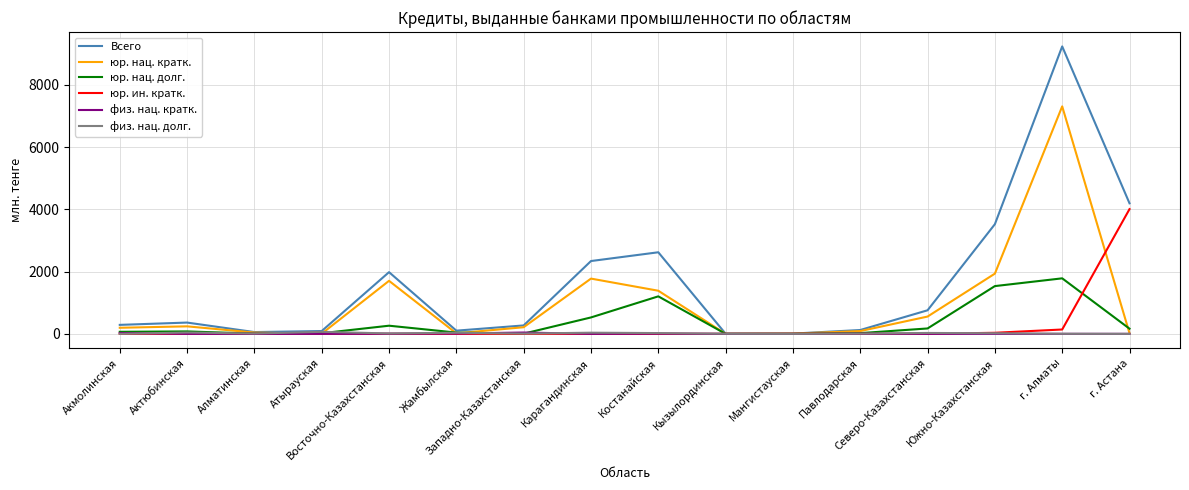

Which series has the largest range (max minus min)?

Всего